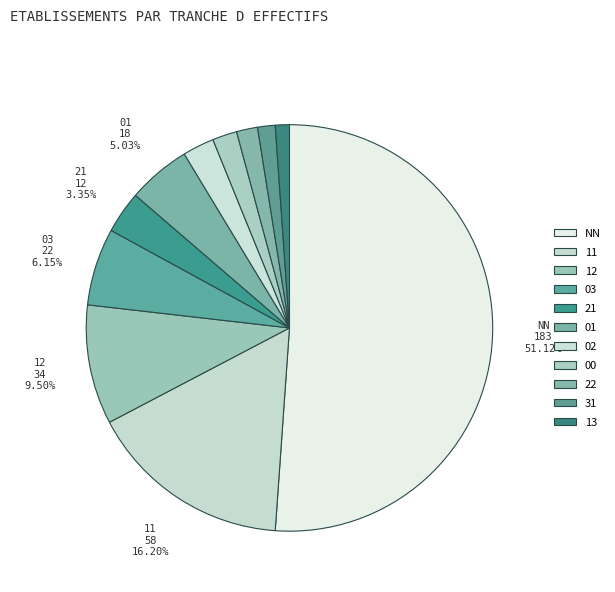

Is NN the majority of the pie?

Yes